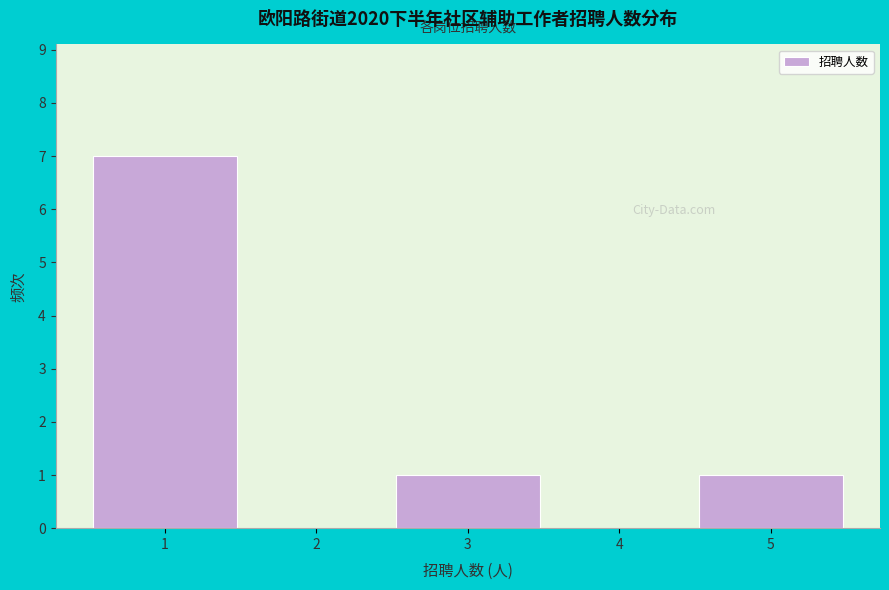

Over which range of the x-axis is the bar tallest?

0.5 to 1.5